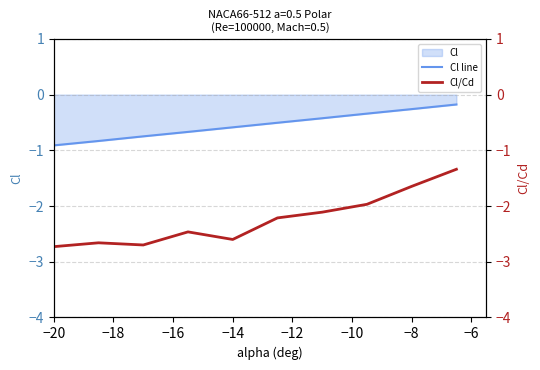

What is the minimum value for Cl line?

-0.9